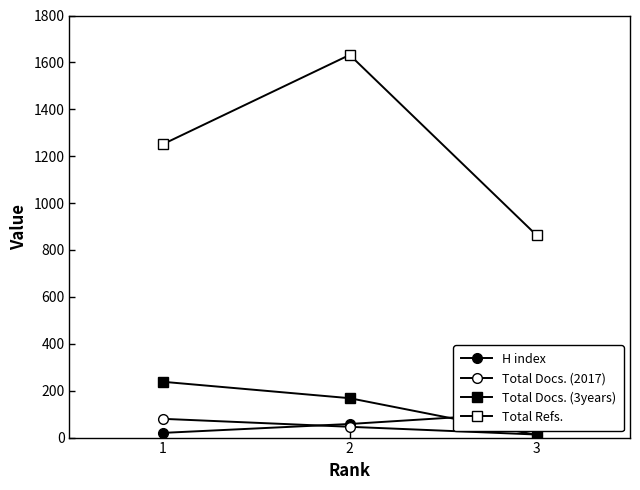

What is the value of the Total Docs. (2017) point at the 2nd from the left?

46